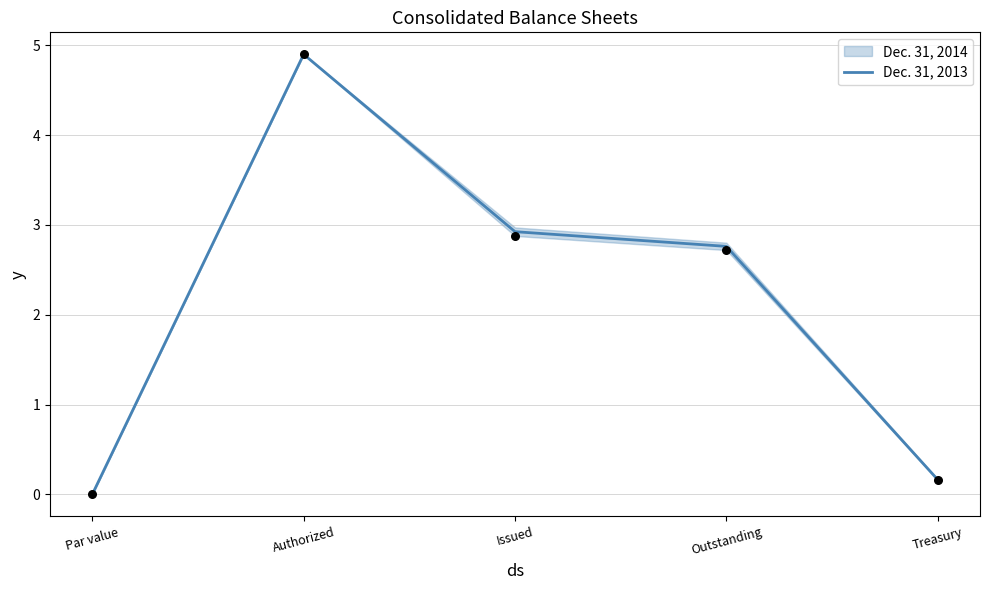

Between Outstanding and Treasury, which is larger?

Outstanding